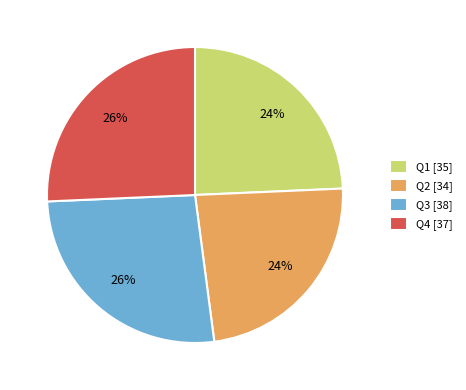

Is there any slice that represents more than half of the pie?

No